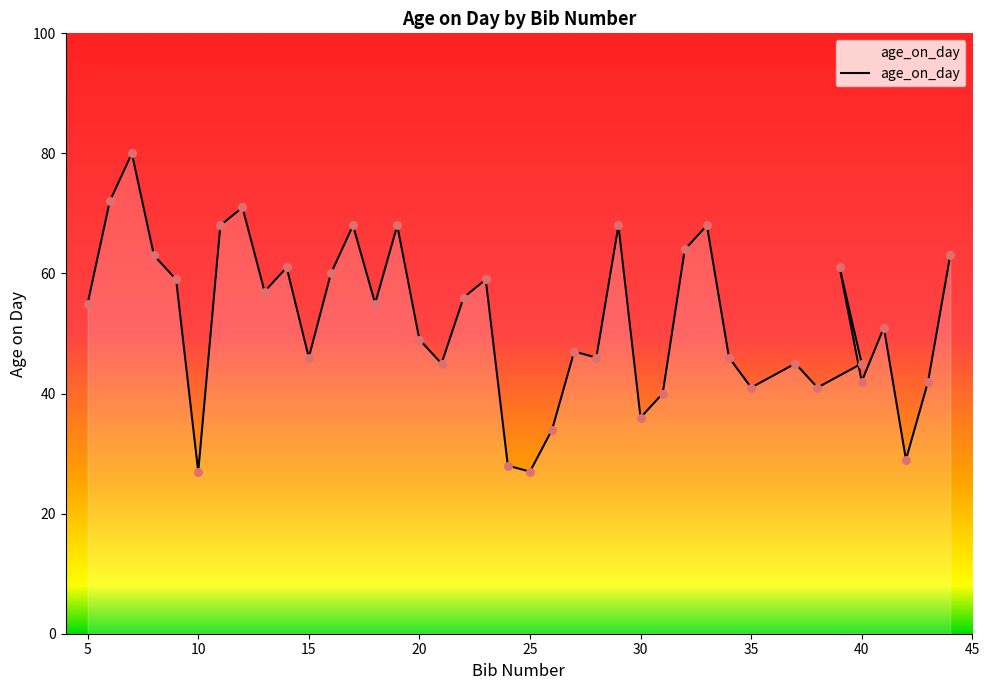

Which has a higher value, 28 or 5?

5